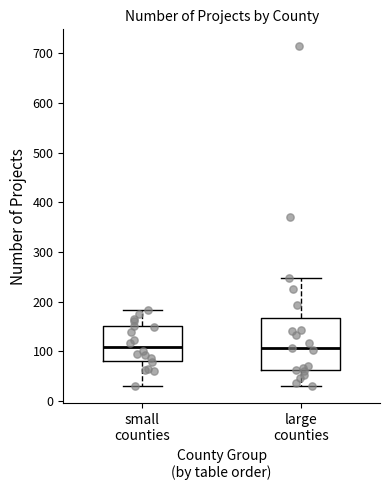

Reading left to right, transcribe this box plot: for each box, give where its median line is, the range the box spans, and where its two whiskers end, as read against the y-axis. The values are not printed on the chart, so give them approximately, as read against the axis.

small counties: median 110, box 80 to 150, whiskers 30 to 180
large counties: median 110, box 60 to 170, whiskers 30 to 250